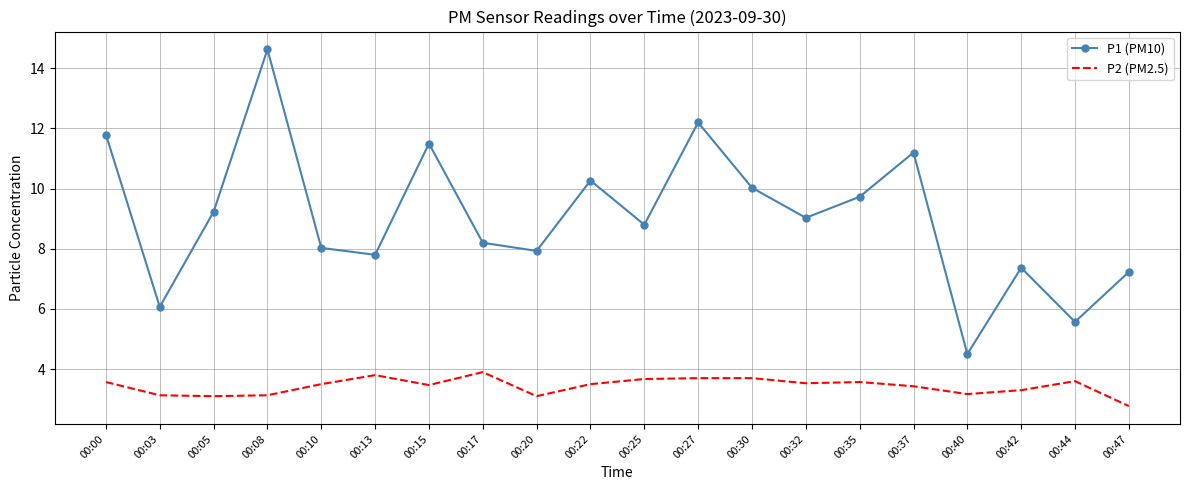

The value of P1 (PM10) at 00:37 is 14.8. True or false?

False